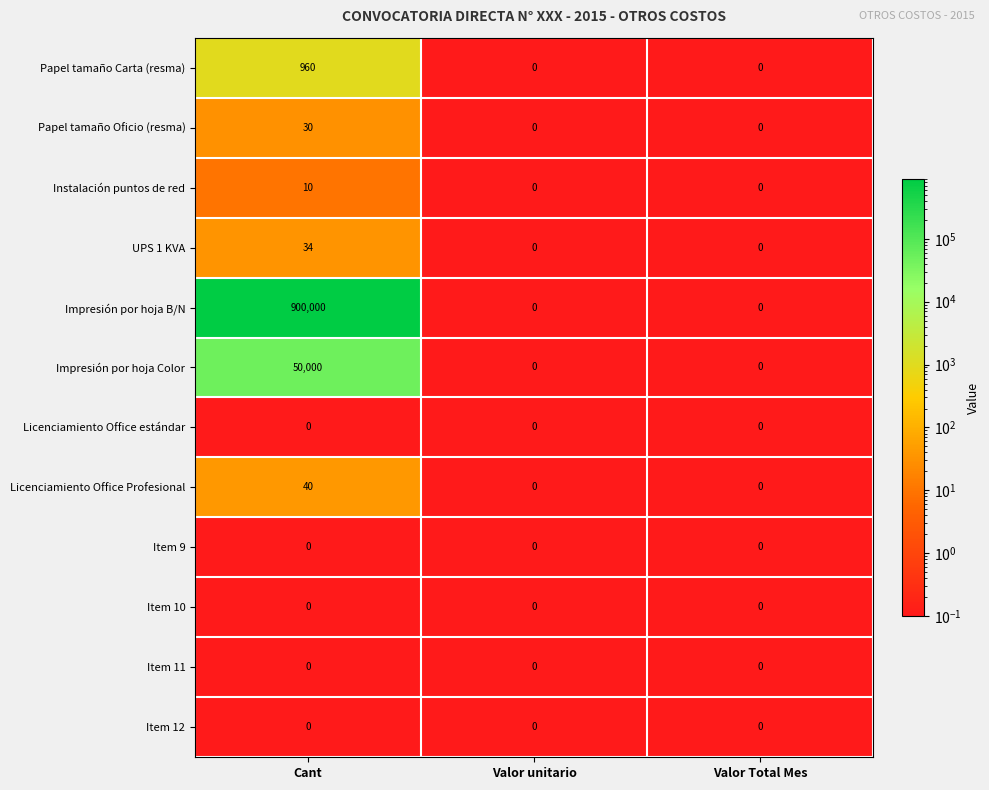

Count the Licenciamiento Office Profesional values in the range 0 to 40.

3